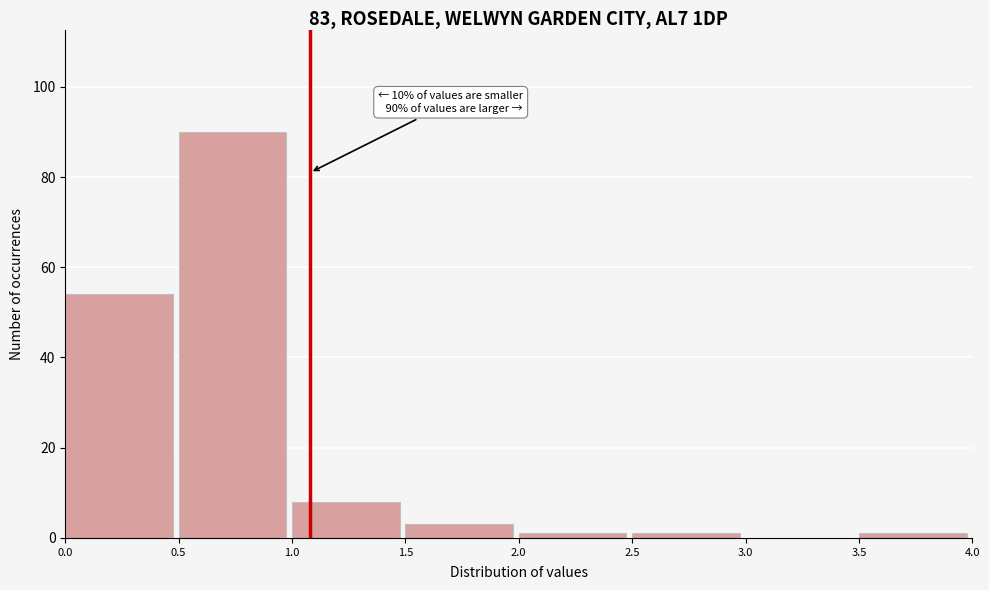

Which range on the x-axis has the tallest bar?

0.5 to 1.0